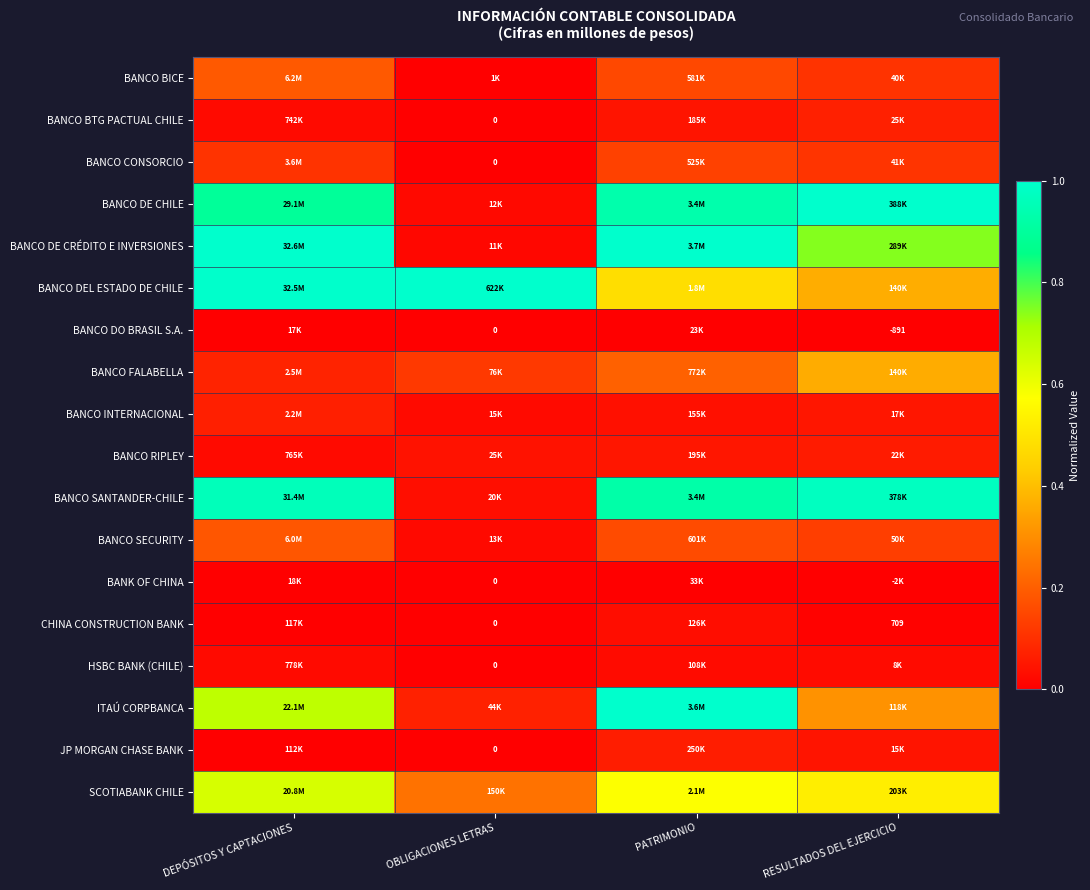

At which label does BANCO DE CRÉDITO E INVERSIONES reach its minimum?

OBLIGACIONES LETRAS